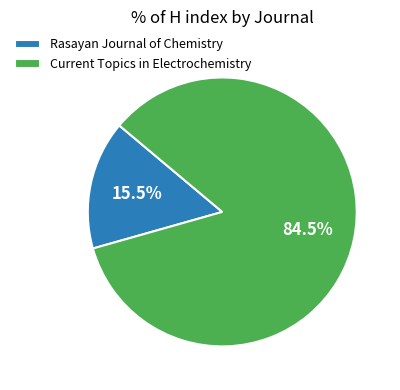

Combined, what portion of the pie is Current Topics in Electrochemistry and Rasayan Journal of Chemistry?

100.0%